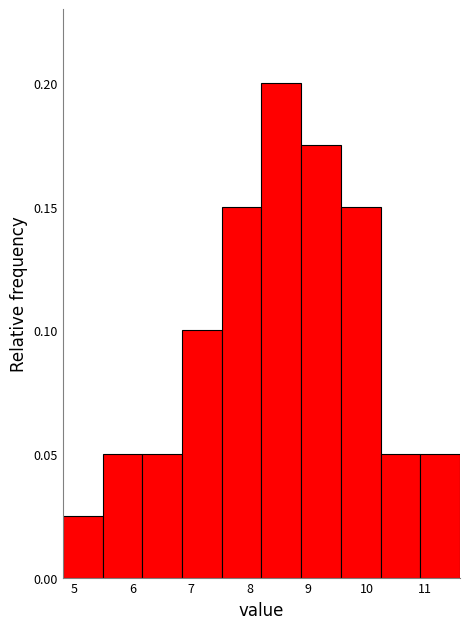

How tall is the bar that spans 10.24 to 10.92 on the x-axis? Neither the bar edges nor the heights are printed on the chart, so give them approximately, as read against the axes.

0.050